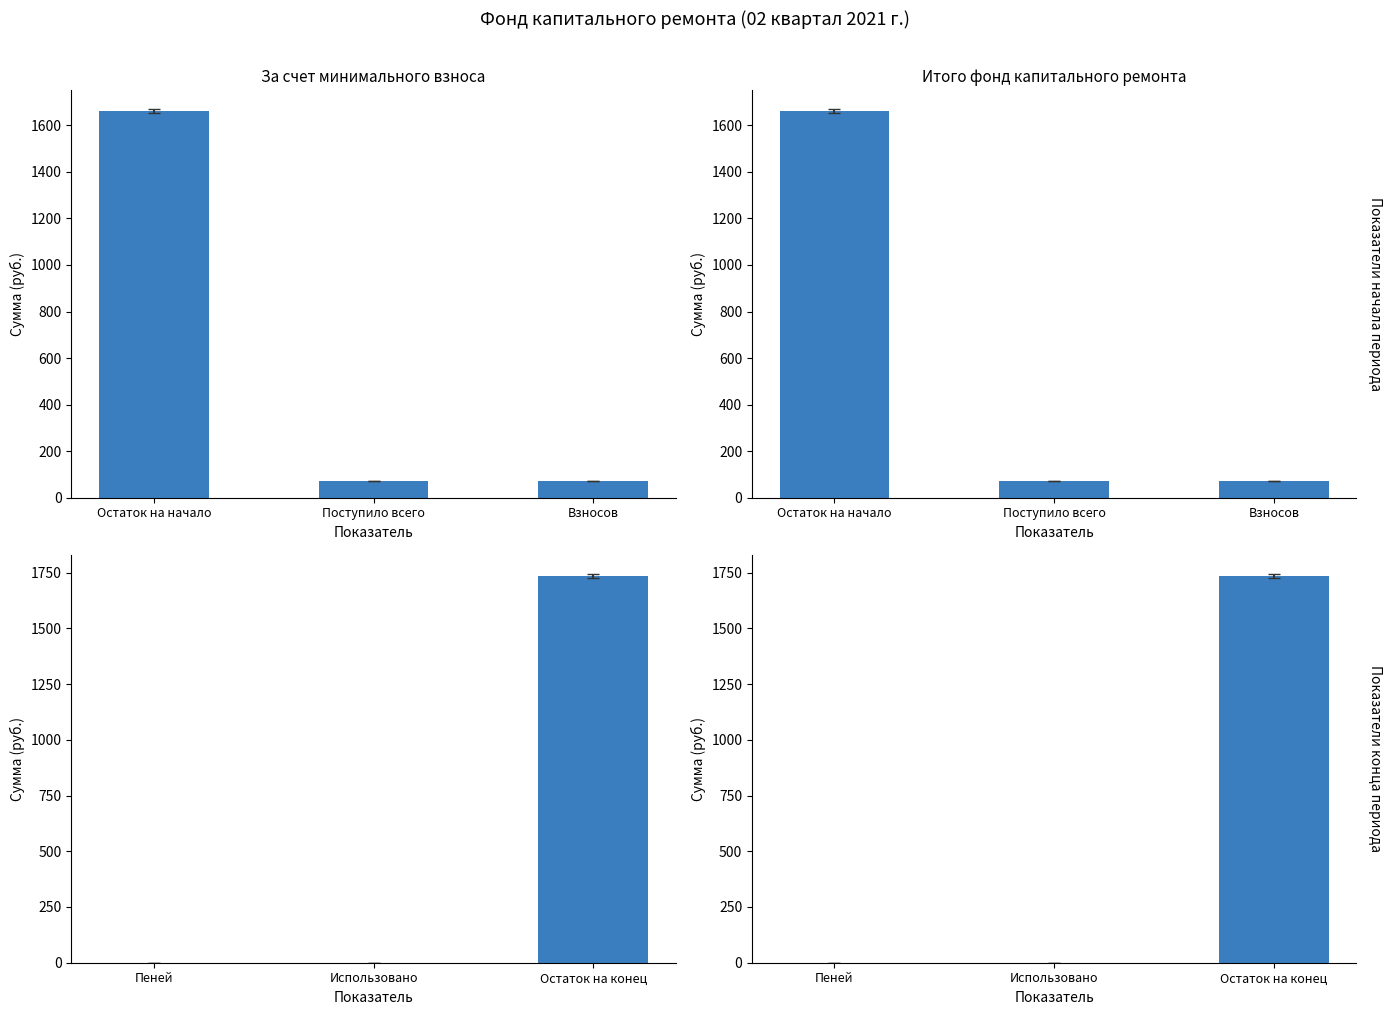

What position from the right is Пеней?

3